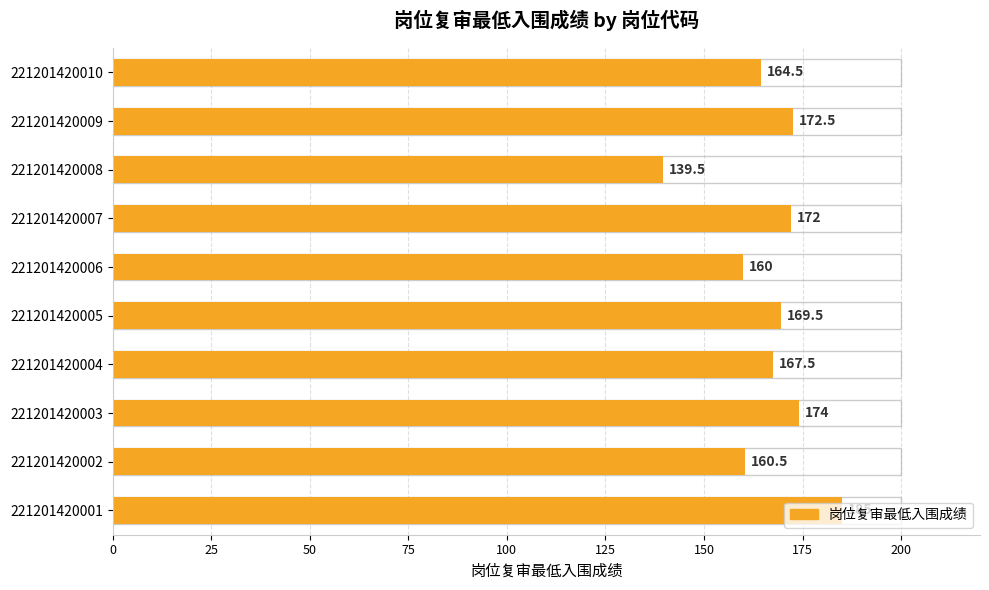

Is it true that the value at 221201420009 is 87.4?

False